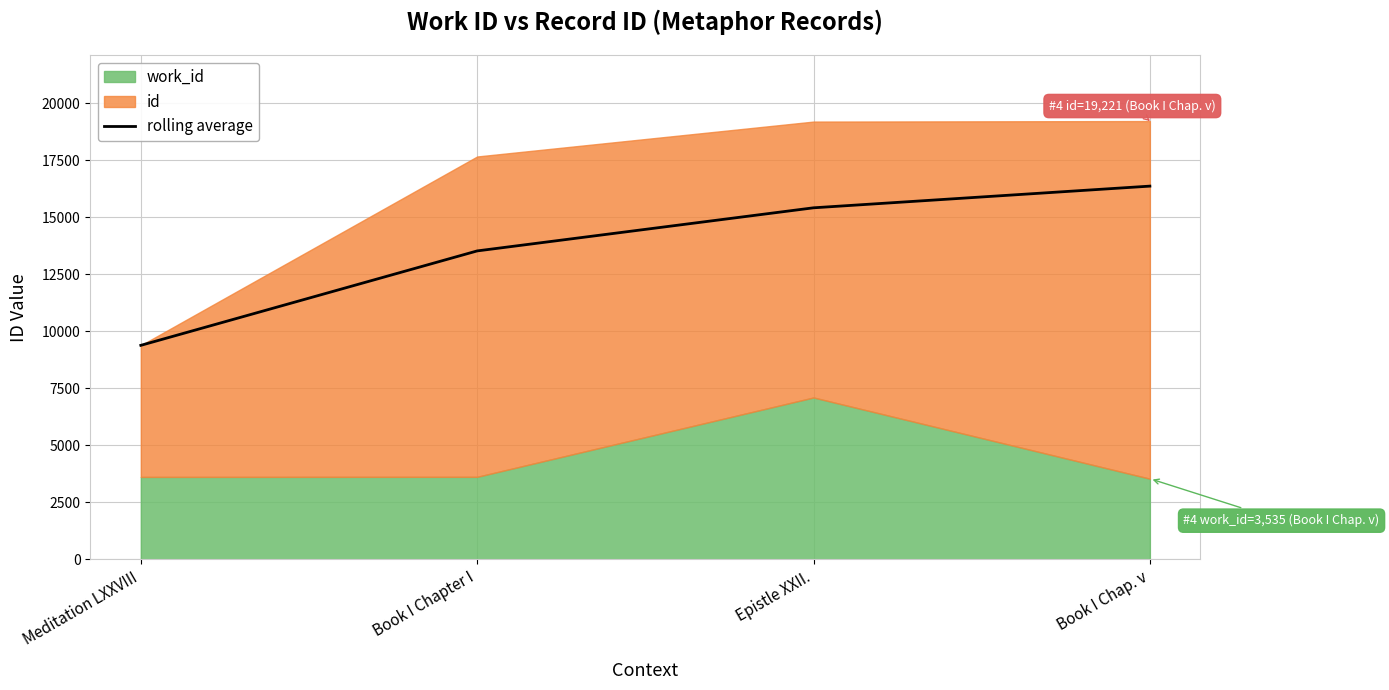

Rank the categories by value from lowest to highest.

Meditation LXXVIII, Book I Chapter I, Epistle XXII., Book I Chap. v